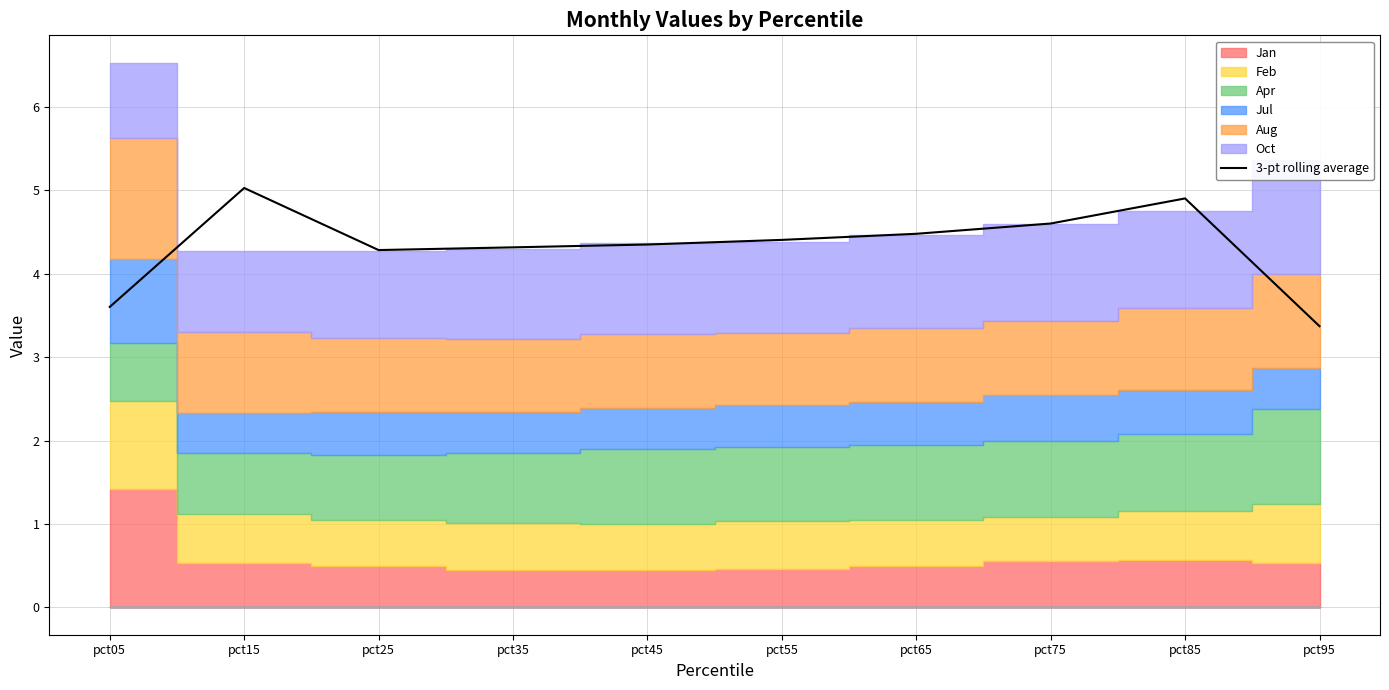

Where is the first local maximum?

pct15